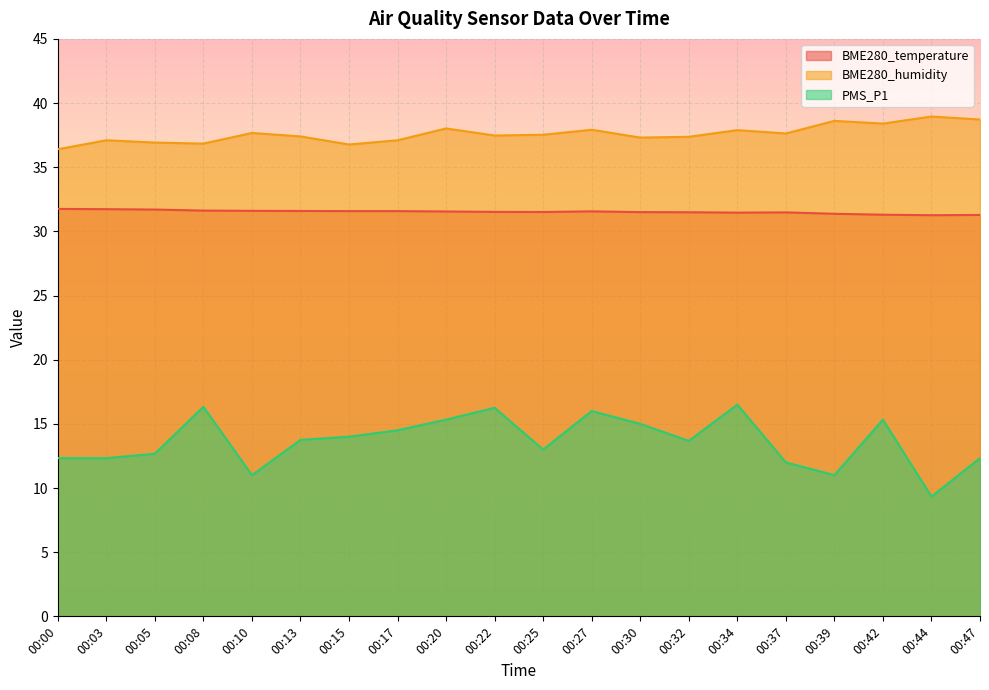

Reading left to right, what are all the values shown in this chart?

BME280_temperature: 00:00=31.8	00:03=31.7	00:05=31.7	00:08=31.6	00:10=31.6	00:13=31.6	00:15=31.6	00:17=31.6	00:20=31.6	00:22=31.5	00:25=31.5	00:27=31.6	00:30=31.5	00:32=31.5	00:34=31.5	00:37=31.5	00:39=31.4	00:42=31.3	00:44=31.3	00:47=31.3
BME280_humidity: 00:00=36.4	00:03=37.1	00:05=36.9	00:08=36.8	00:10=37.7	00:13=37.4	00:15=36.8	00:17=37.1	00:20=38.0	00:22=37.5	00:25=37.5	00:27=37.9	00:30=37.3	00:32=37.4	00:34=37.9	00:37=37.6	00:39=38.6	00:42=38.4	00:44=39.0	00:47=38.7
PMS_P1: 00:00=12.3	00:03=12.3	00:05=12.7	00:08=16.3	00:10=11.0	00:13=13.8	00:15=14.0	00:17=14.5	00:20=15.3	00:22=16.2	00:25=13.0	00:27=16.0	00:30=15.0	00:32=13.7	00:34=16.5	00:37=12.0	00:39=11.0	00:42=15.3	00:44=9.3	00:47=12.3